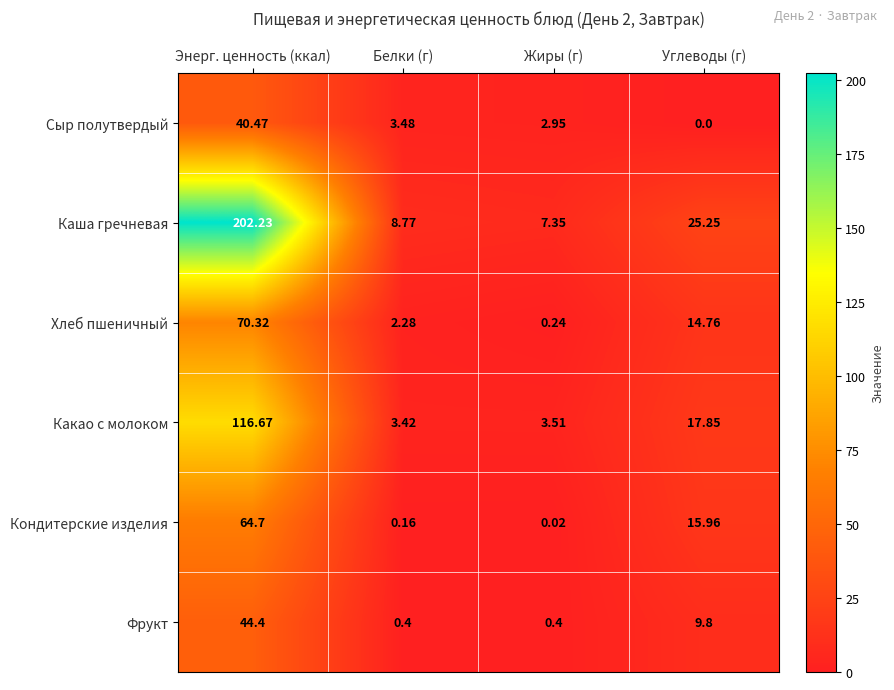

Rank the series at Белки (г) from highest to lowest value.

Каша гречневая, Сыр полутвердый, Какао с молоком, Хлеб пшеничный, Фрукт, Кондитерские изделия